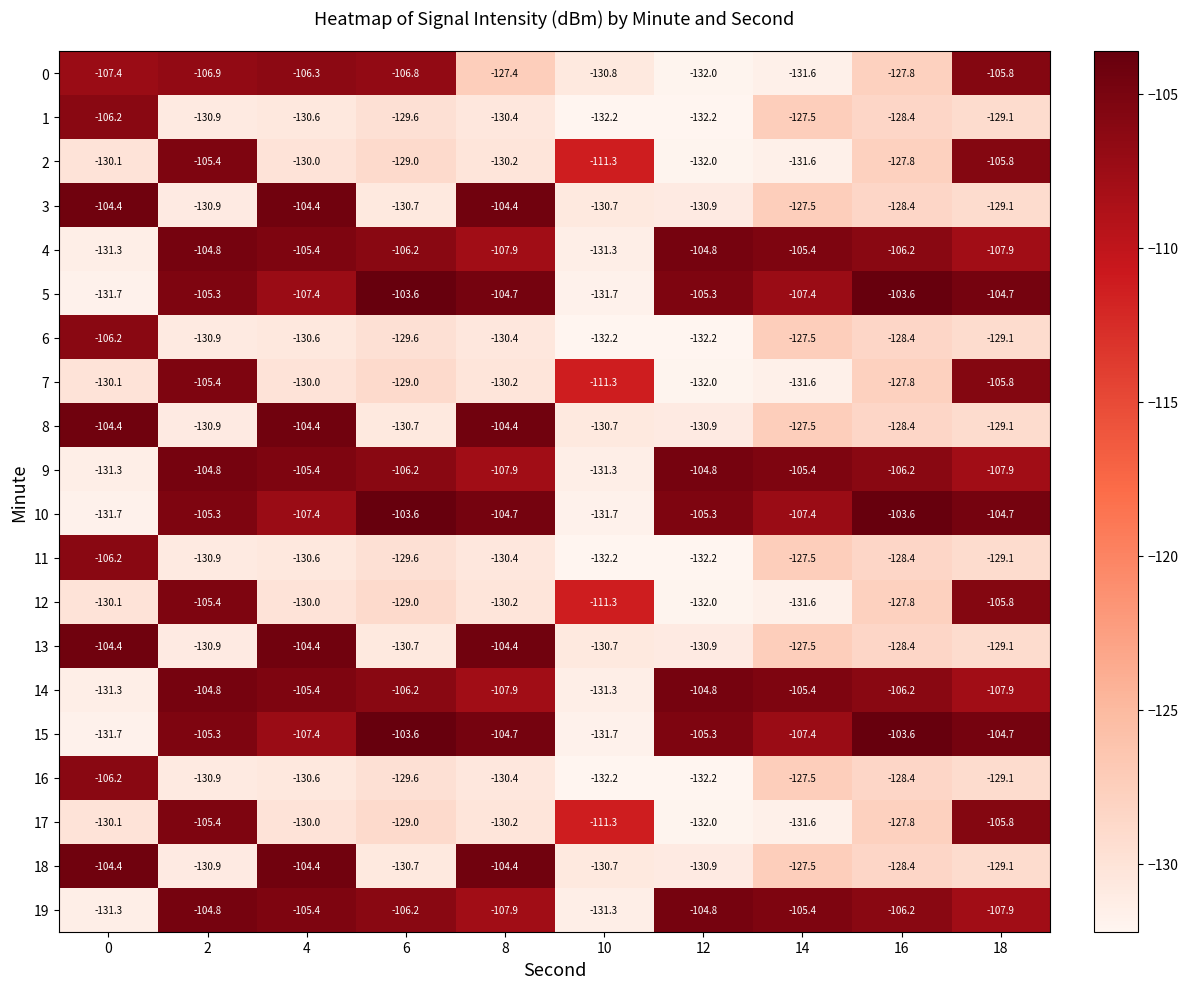

Count the number of data series in this chart.

20